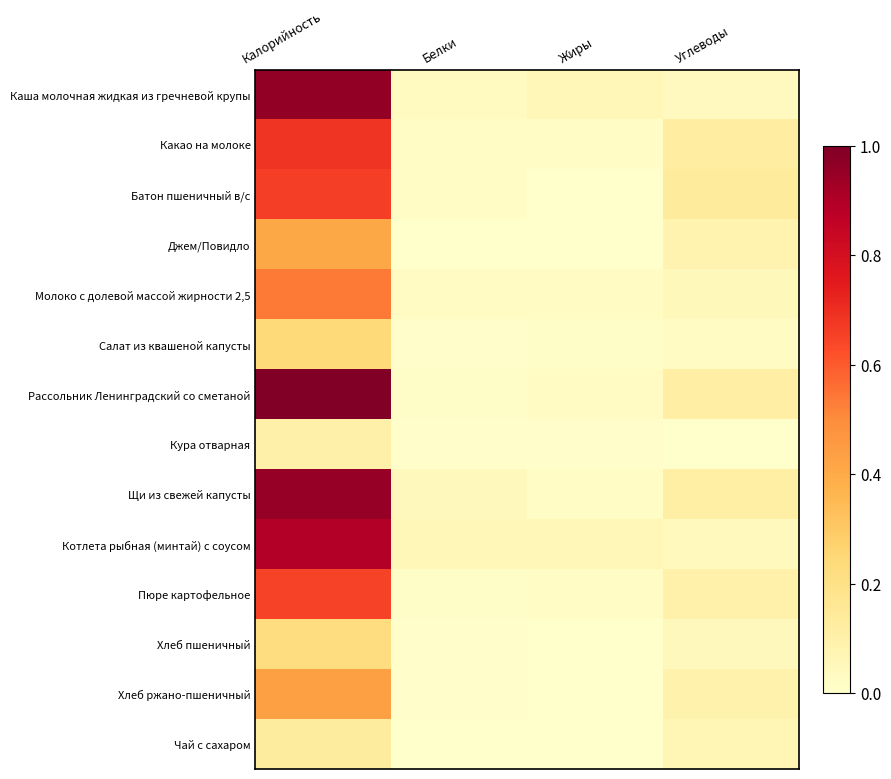

What is the spread (max minus min) of values at Калорийность?

0.9